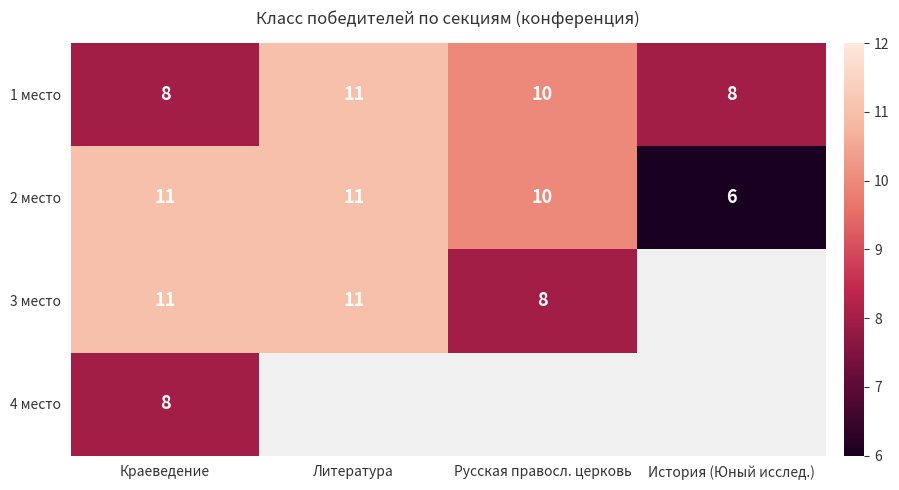

What is the maximum value shown in the chart?

11